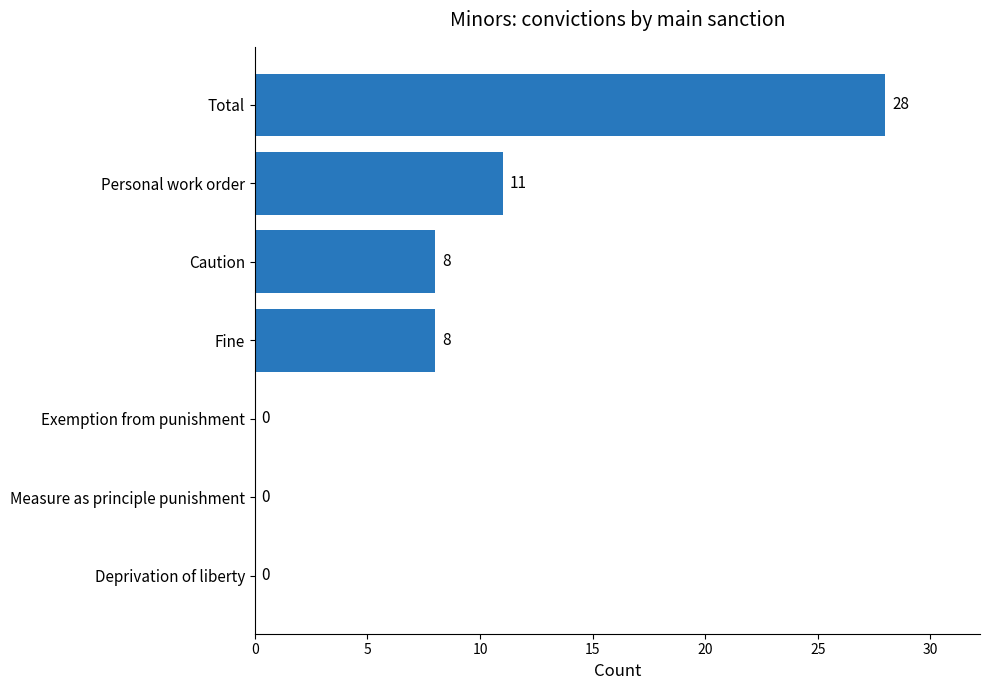

Count the number of data series in this chart.

1